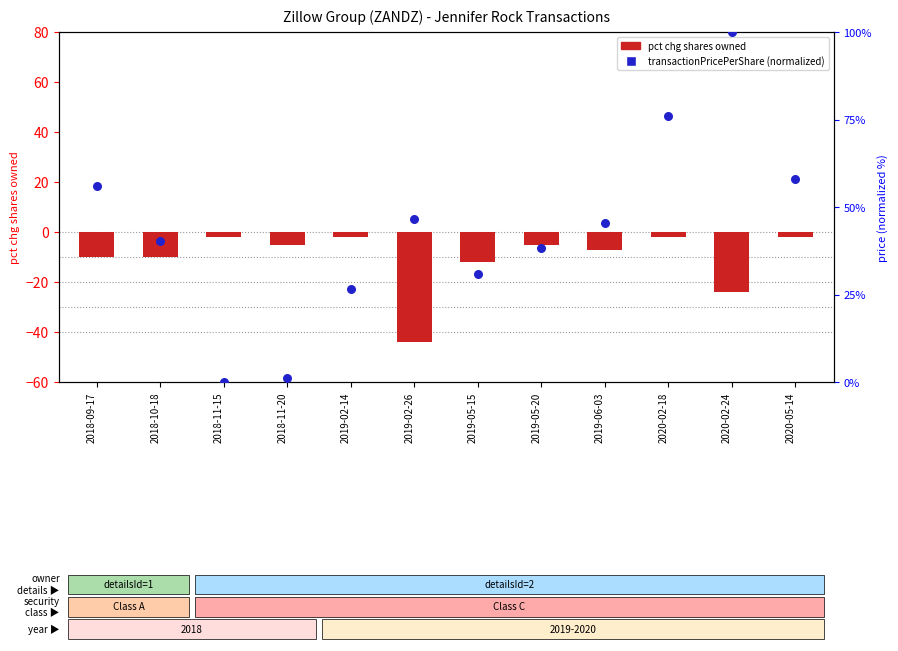

Which series reaches the minimum Y coordinate?

pct chg shares owned